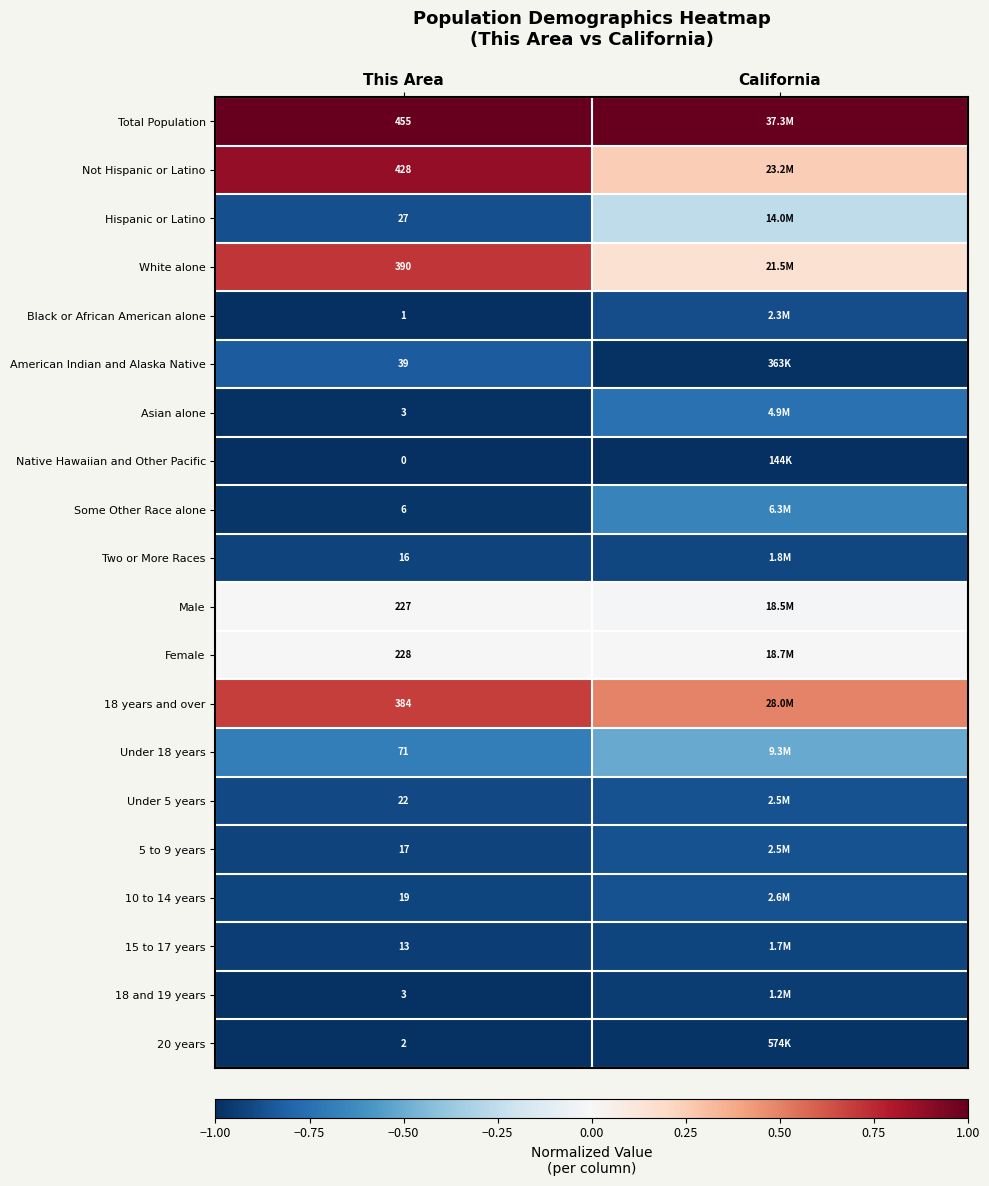

Is the value of Two or More Races at This Area greater than the value of Male at This Area?

No